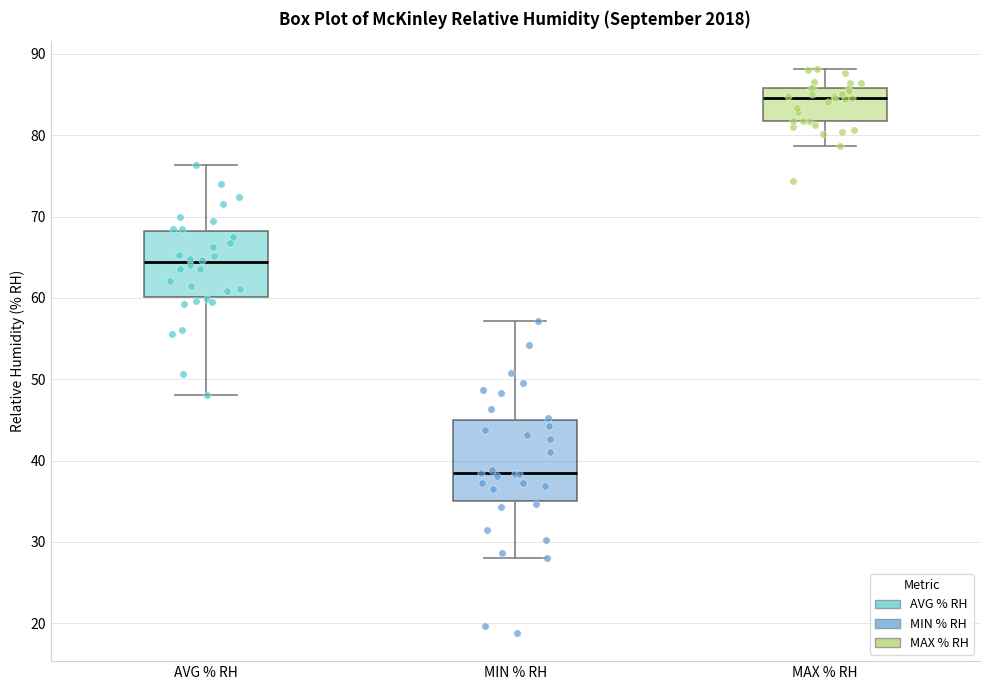

Comparing the boxes themselves (not the whiskers), which one is the tallest?

MIN % RH